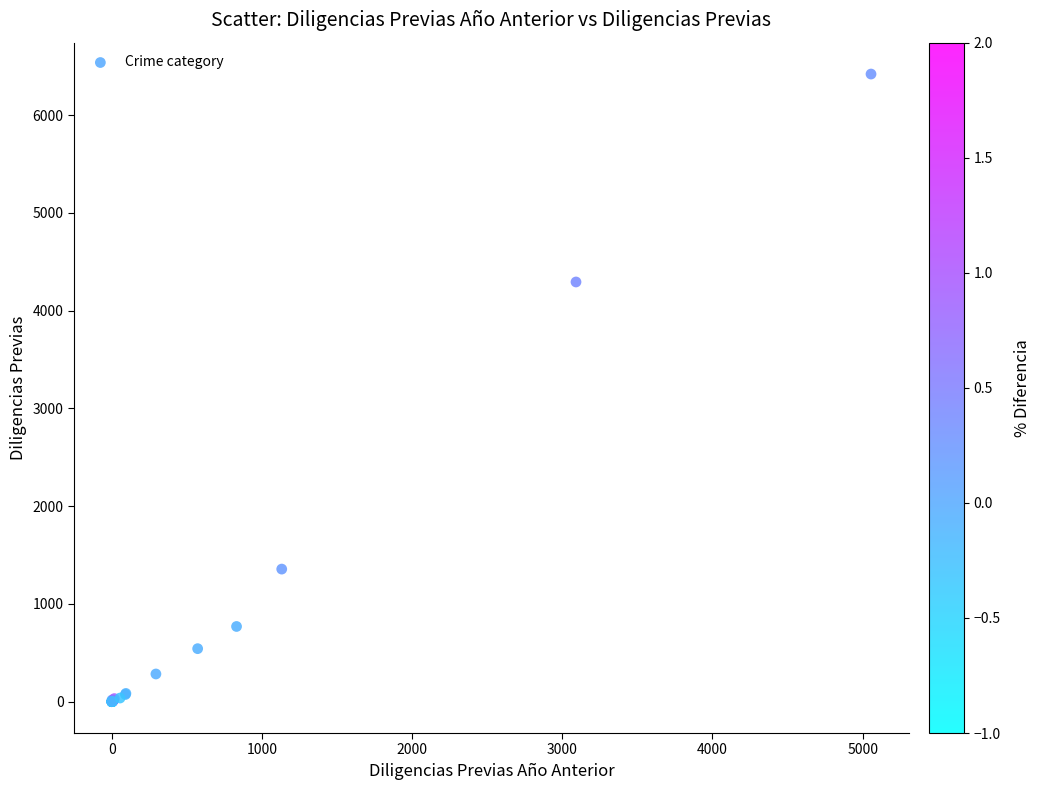

What Y value in the scatter plot is closest to 3210?

4293